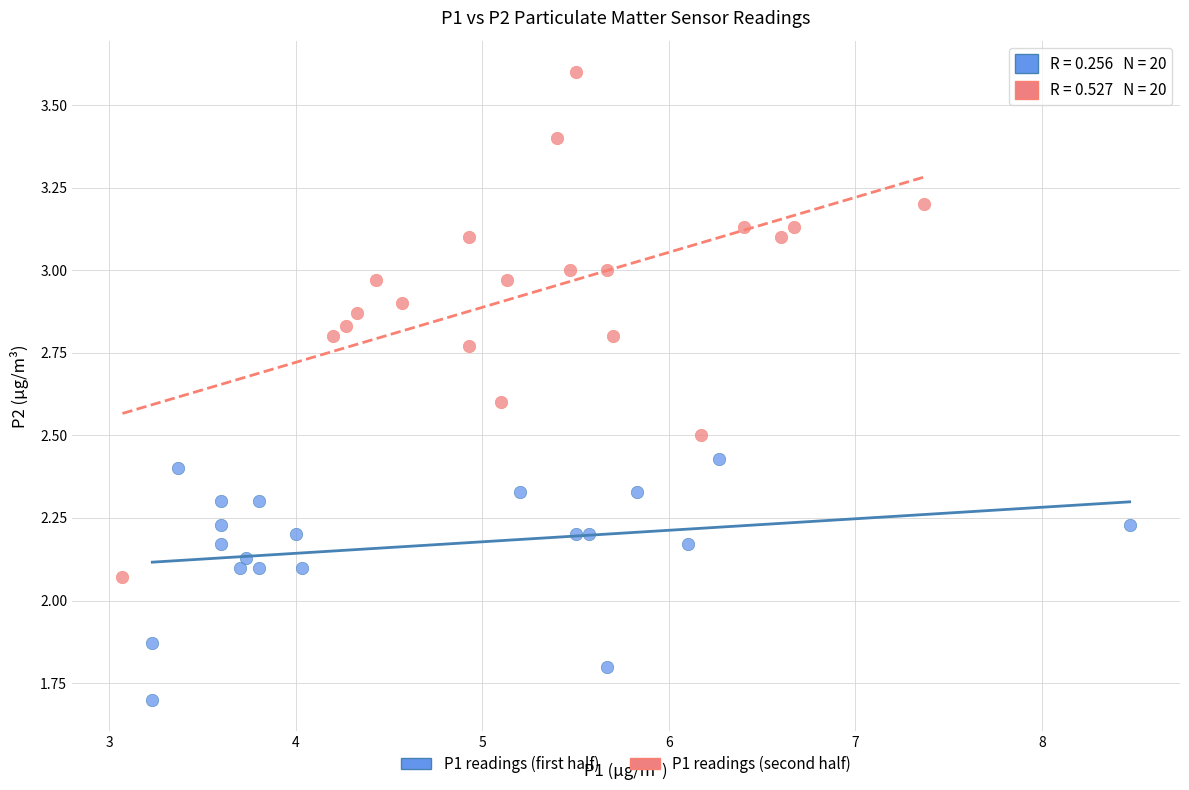

Which series has the widest spread of Y values?

P1 readings (second half)